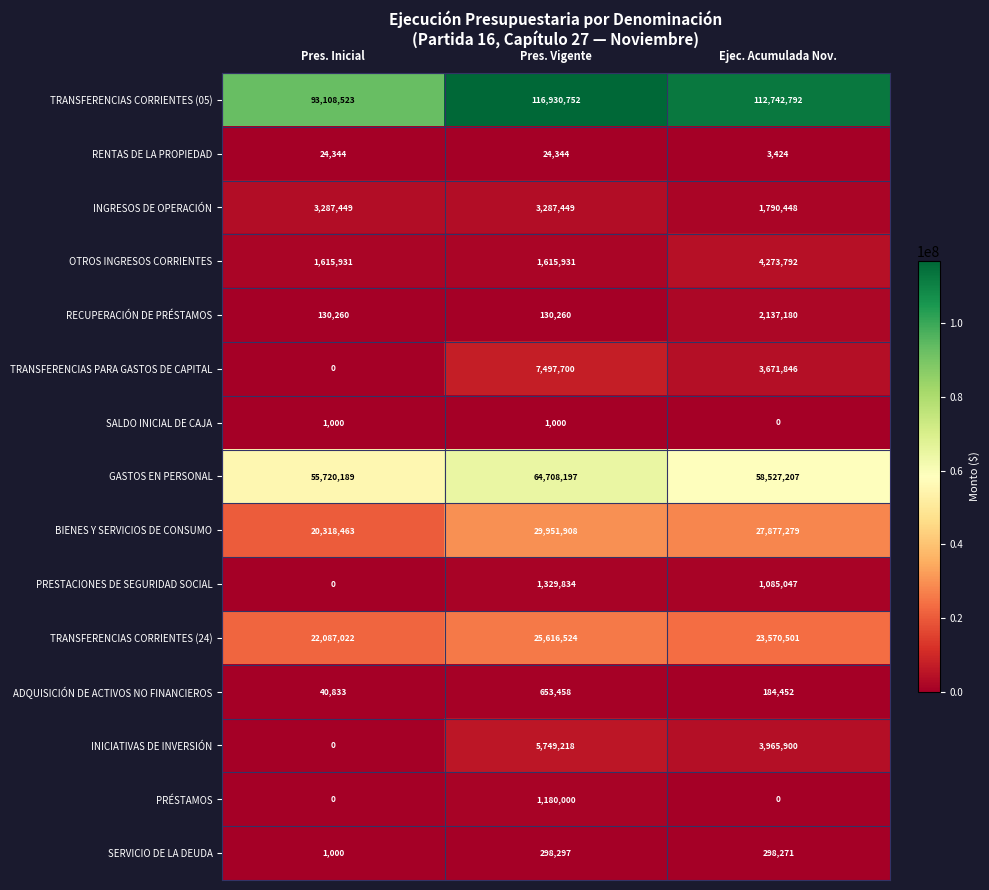

At how many categories does at least one series exceed 102408905?

2